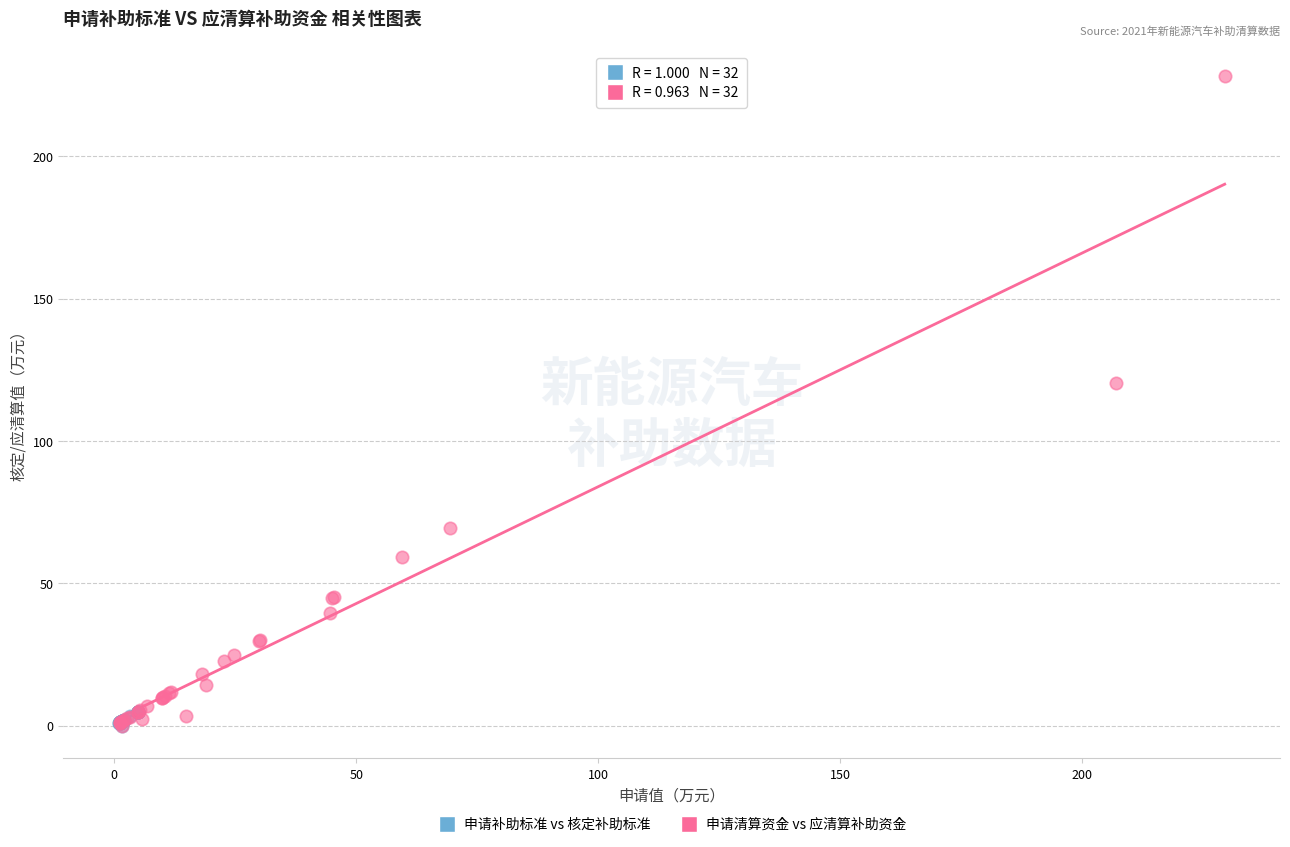

Which series reaches the maximum Y coordinate?

申请清算资金 vs 应清算补助资金